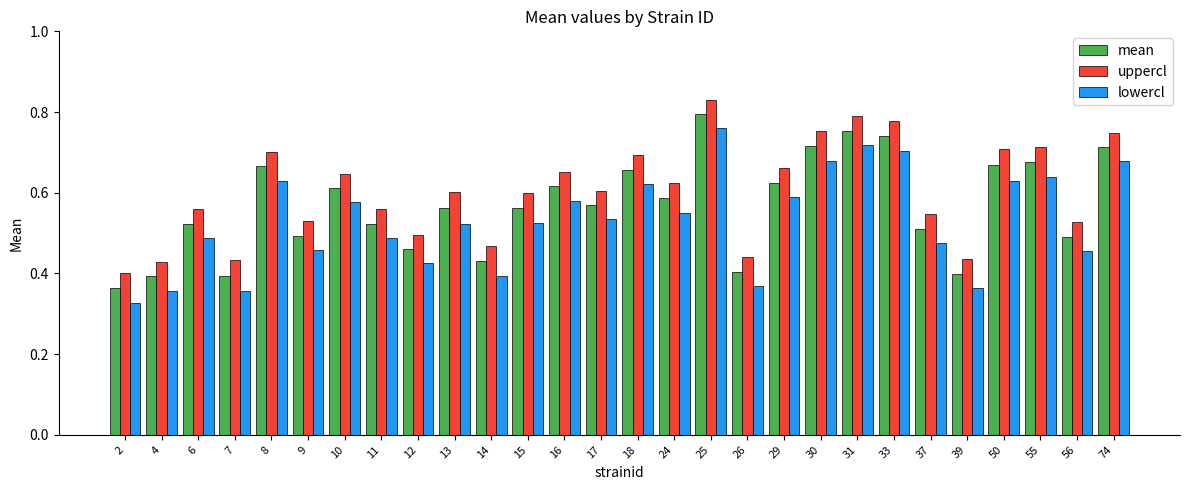

At which label does lowercl reach its peak?

25